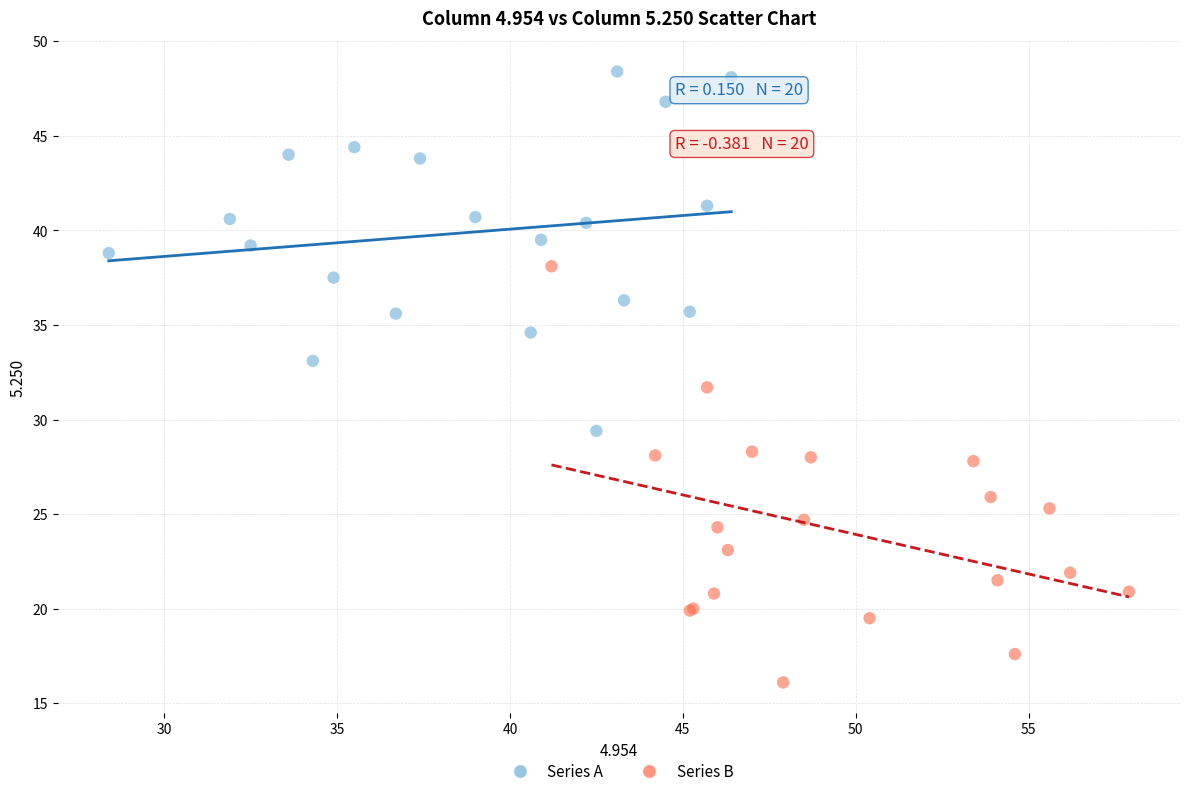

Which series reaches the maximum Y coordinate?

Series A